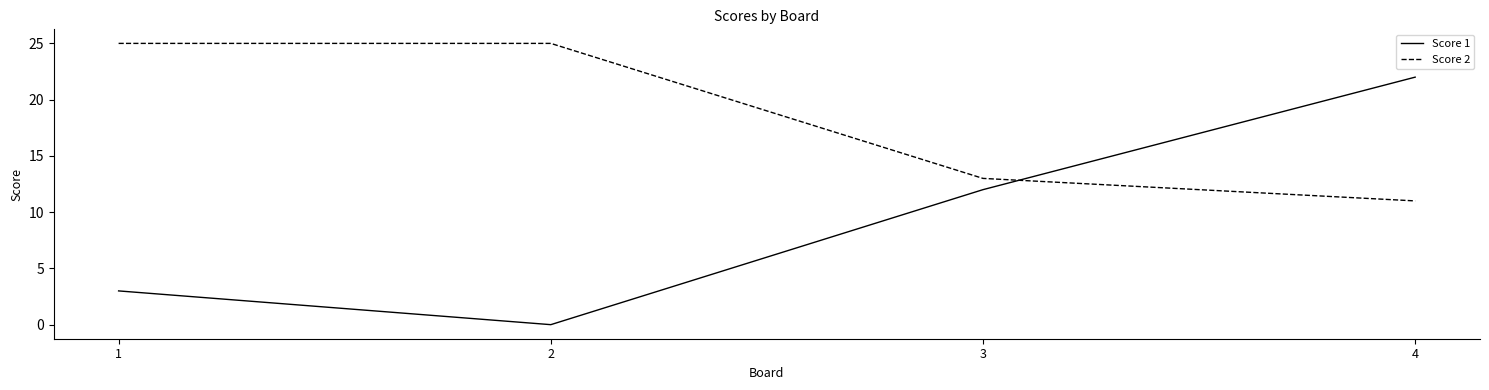

At 2, list the series in order from largest to smallest.

Score 2, Score 1